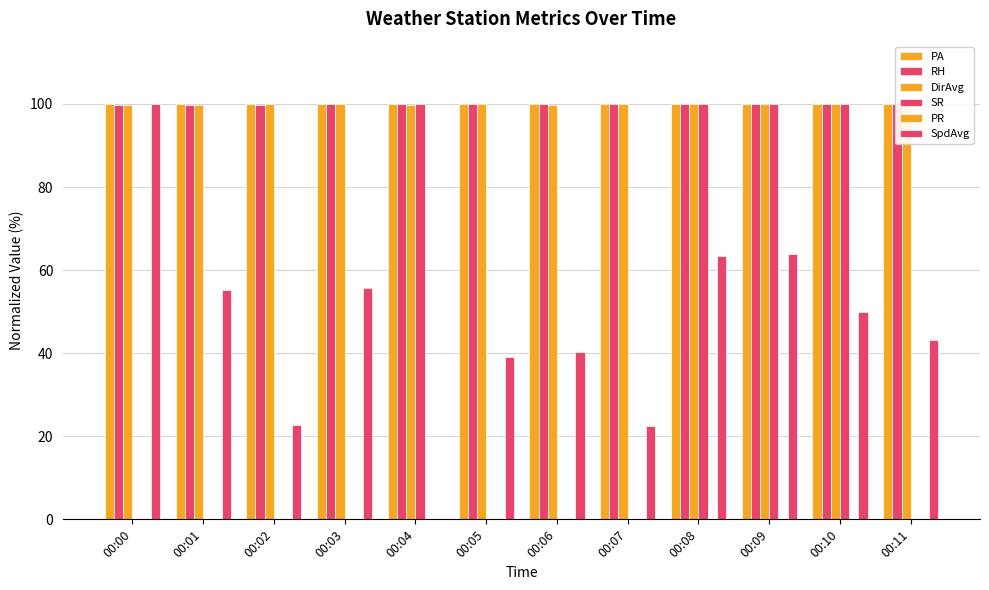

Which category has the highest value in the DirAvg series?

00:02